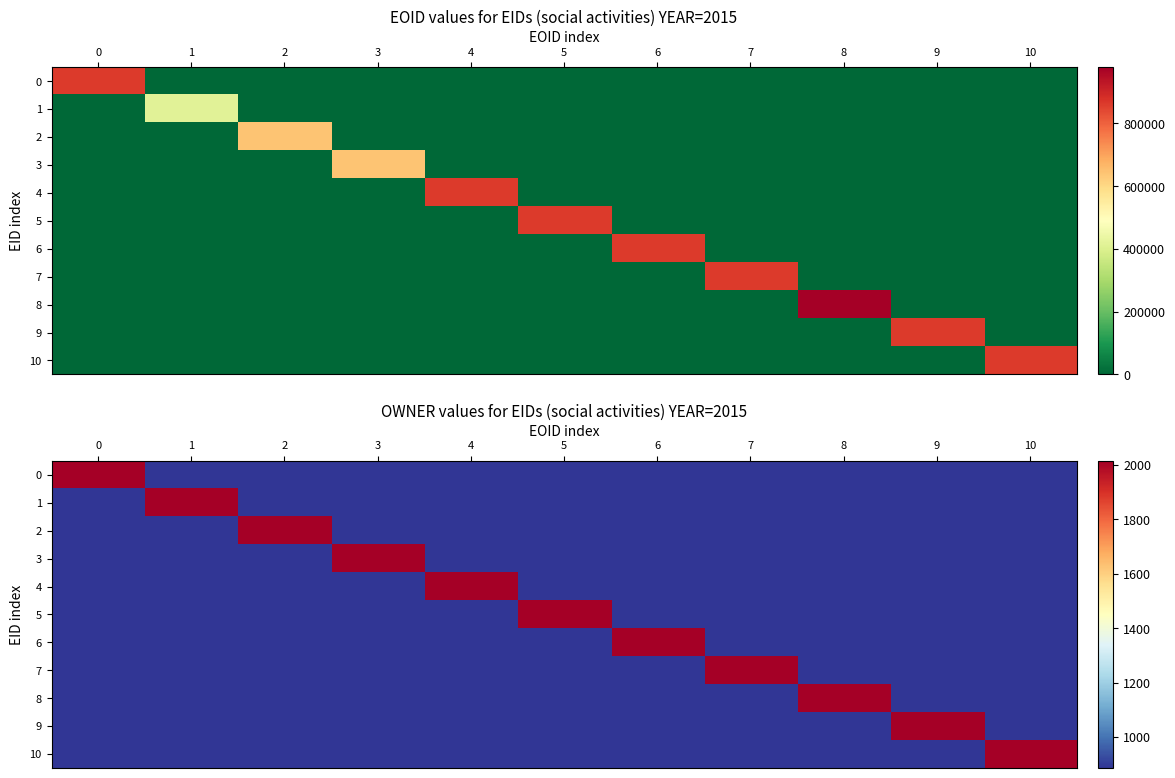

Is the value of 1 at 2 greater than the value of 5 at 10?

No